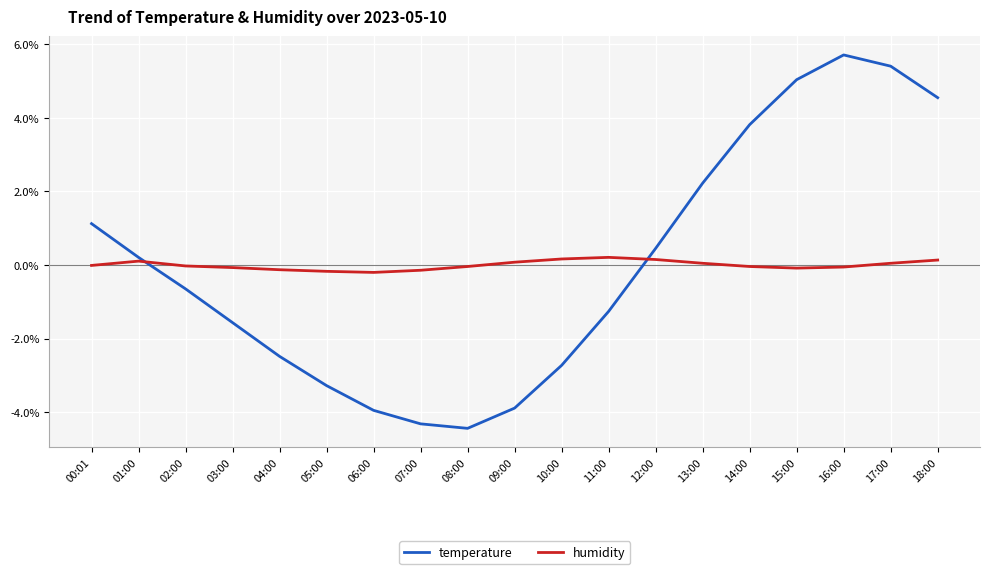

Is the value of temperature at 16:00 greater than the value of humidity at 05:00?

Yes